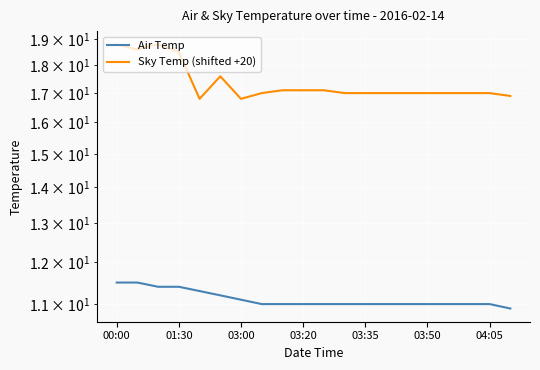

Which series has the largest total across all categories?

Sky Temp (shifted +20)